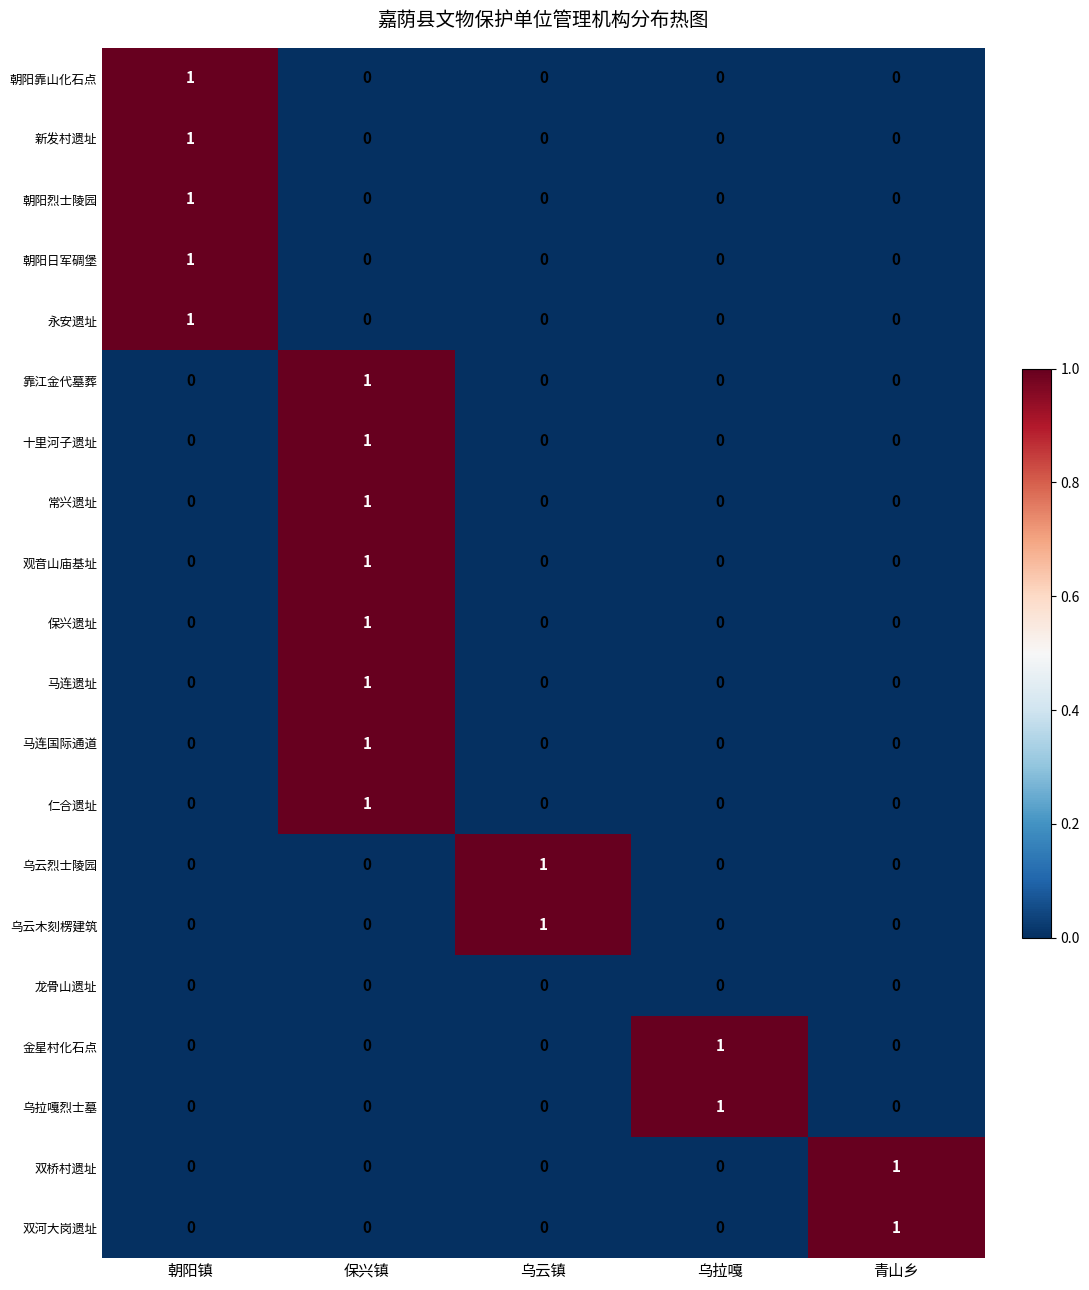

True or false: 龙骨山遗址 has a value of 0 at 朝阳镇.

True